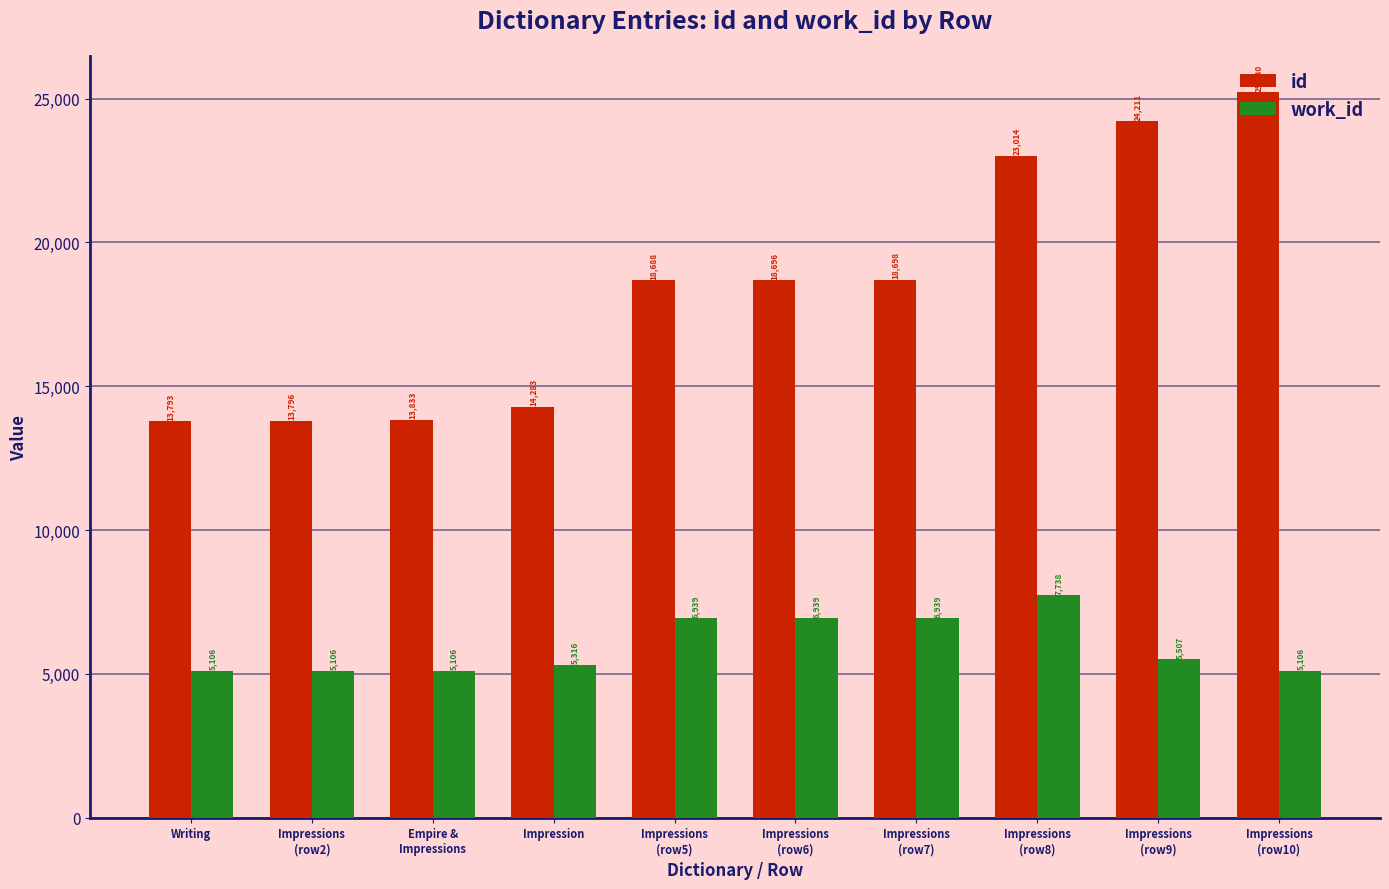

Which series has the largest range (max minus min)?

id